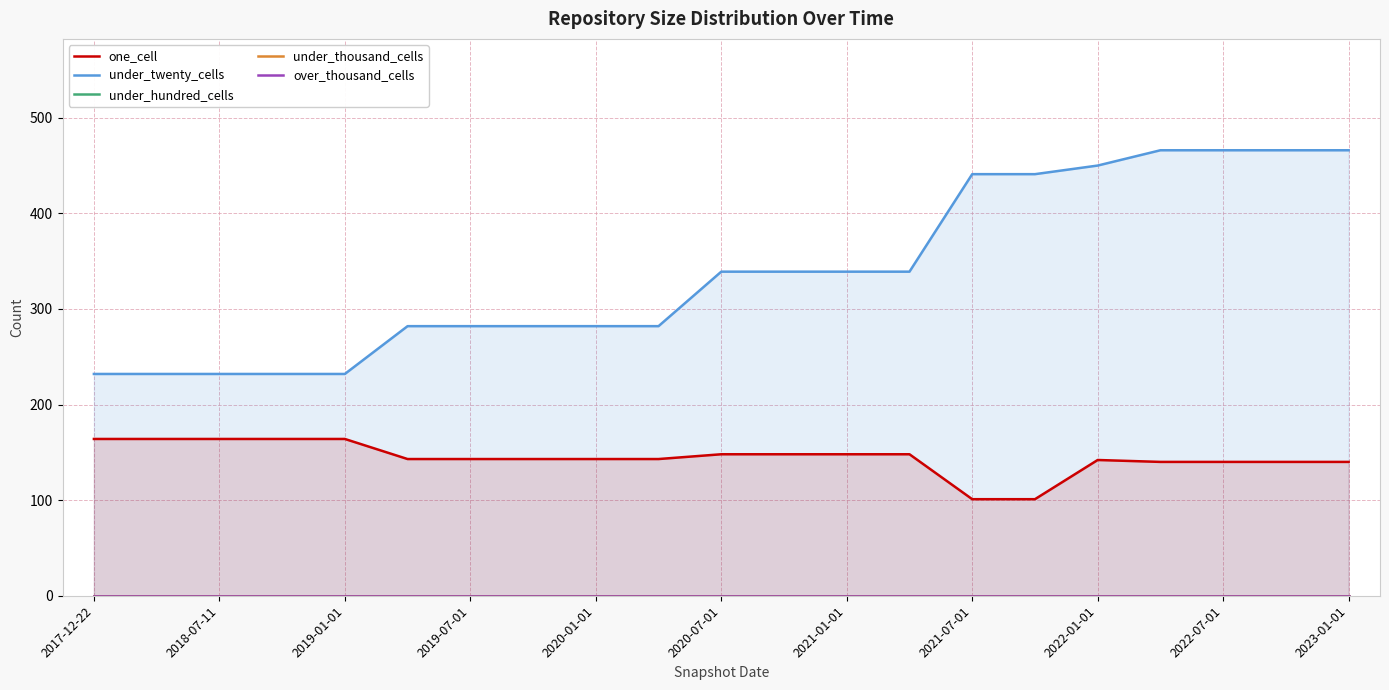

The value of under_twenty_cells at 2020-07-01 is 604. True or false?

False